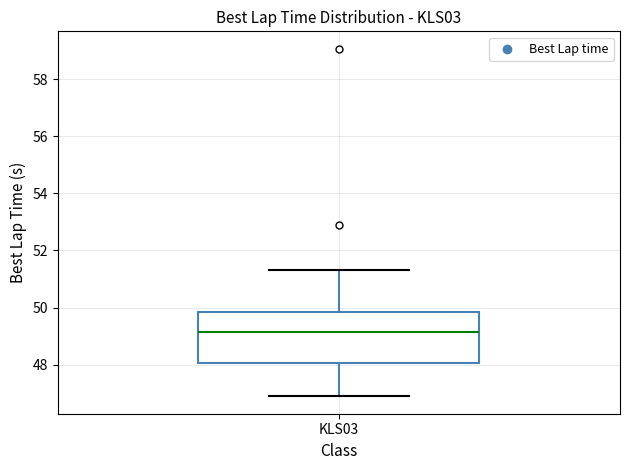

Transcribe this box plot: give where the median line is, the range the box spans, and where the two whiskers end, as read against the y-axis. The values are not printed on the chart, so give them approximately, as read against the axis.

median 49.2, box 48.0 to 49.8, whiskers 46.8 to 51.2